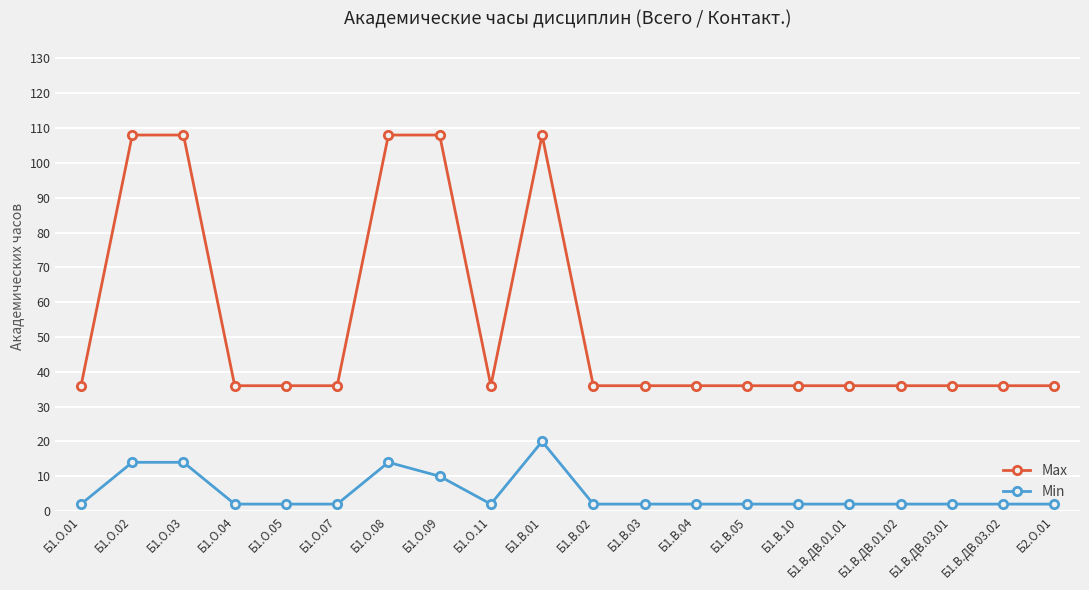

Count the number of categories in the chart.

20